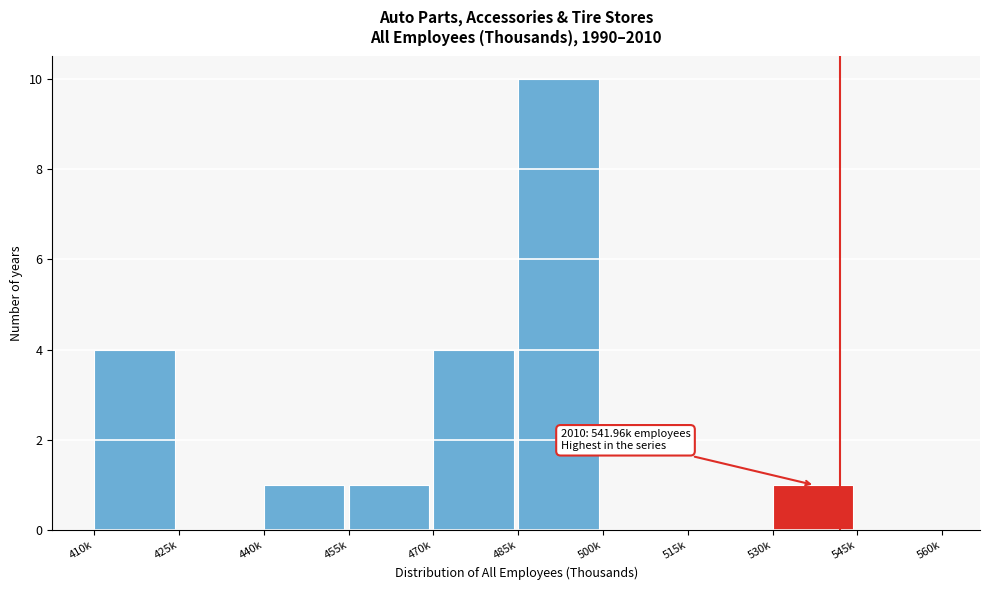

Reading left to right, list all the values displayed in this chart.

410k=4	425k=0	440k=1	455k=1	470k=4	485k=10	500k=0	515k=0	530k=1	545k=0